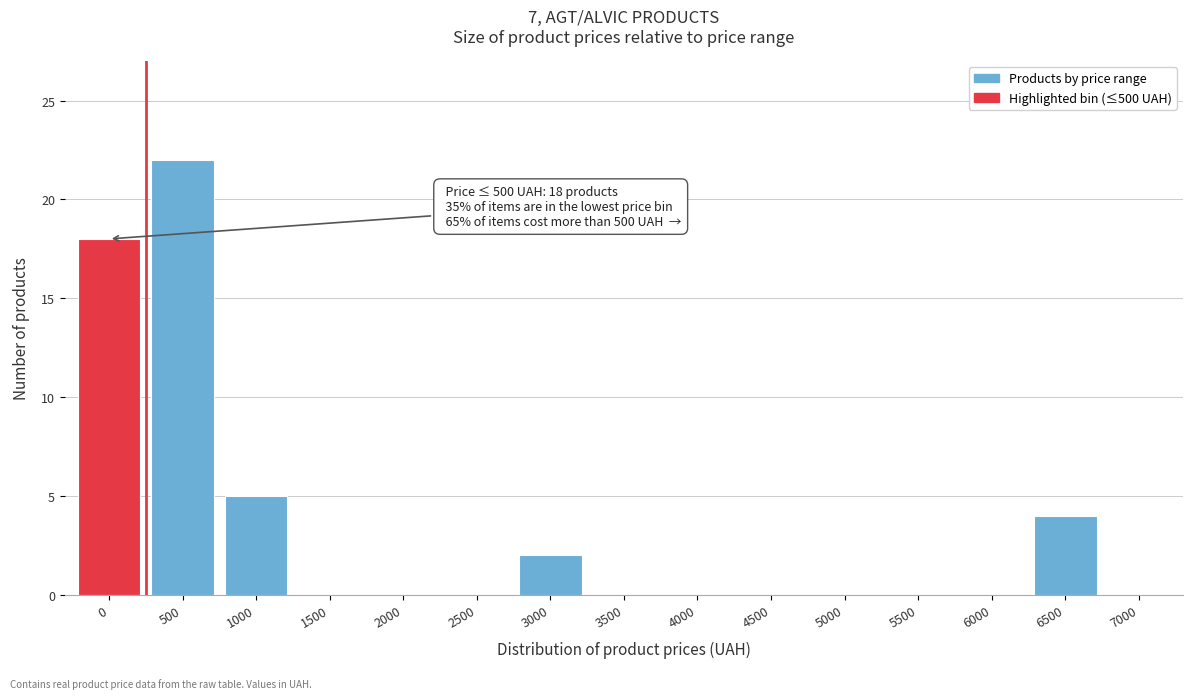

Reading right to left, transcribe all the data shown in this chart.

7000=0	6500=4	6000=0	5500=0	5000=0	4500=0	4000=0	3500=0	3000=2	2500=0	2000=0	1500=0	1000=5	500=22	0=18